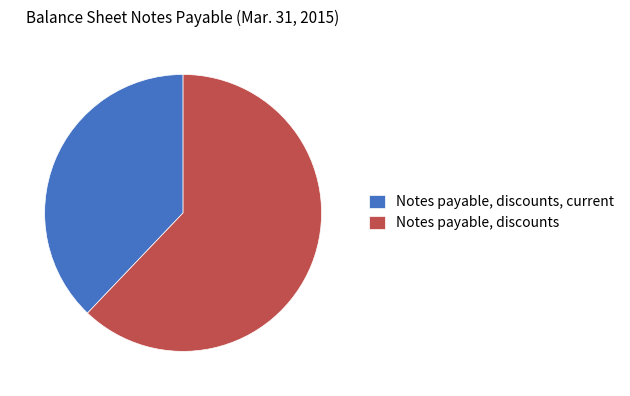

Is the sum of Notes payable, discounts, current and Notes payable, discounts greater than half?

Yes